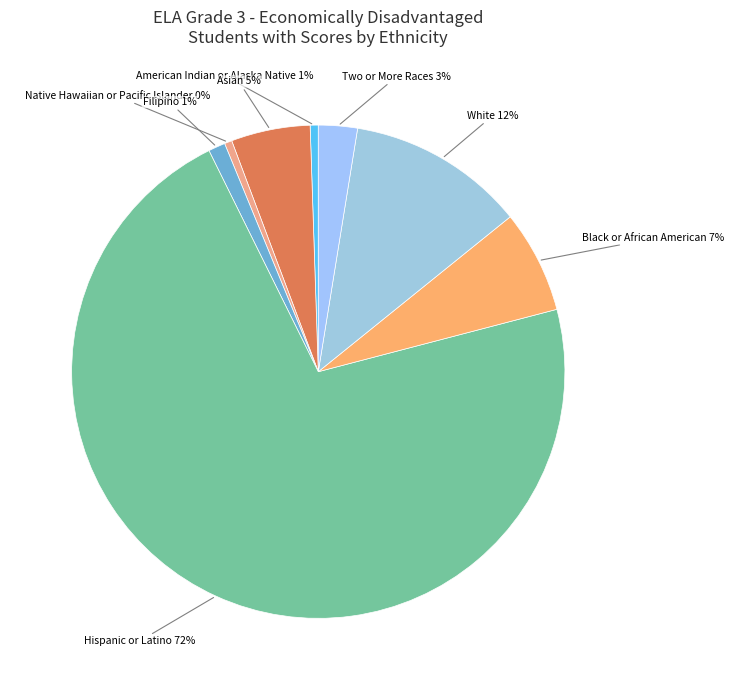

How many slices are in this pie chart?

8